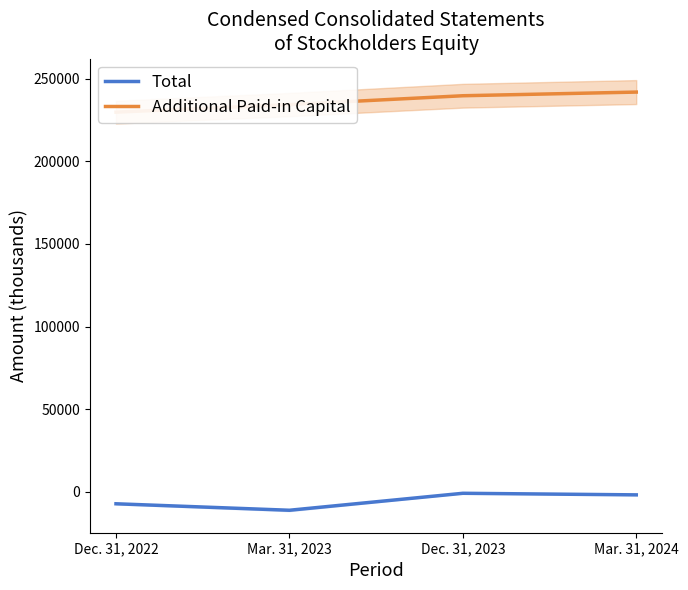

True or false: Additional Paid-in Capital has more than 2 interior local peaks.

False